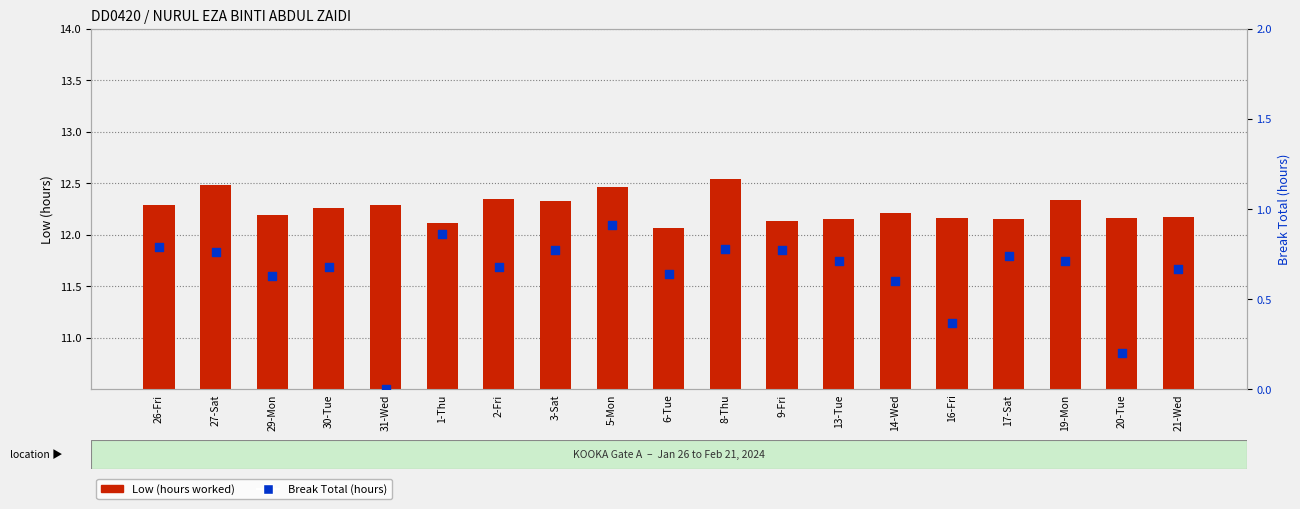

What are all the series names shown in the legend?

Low, Break Total